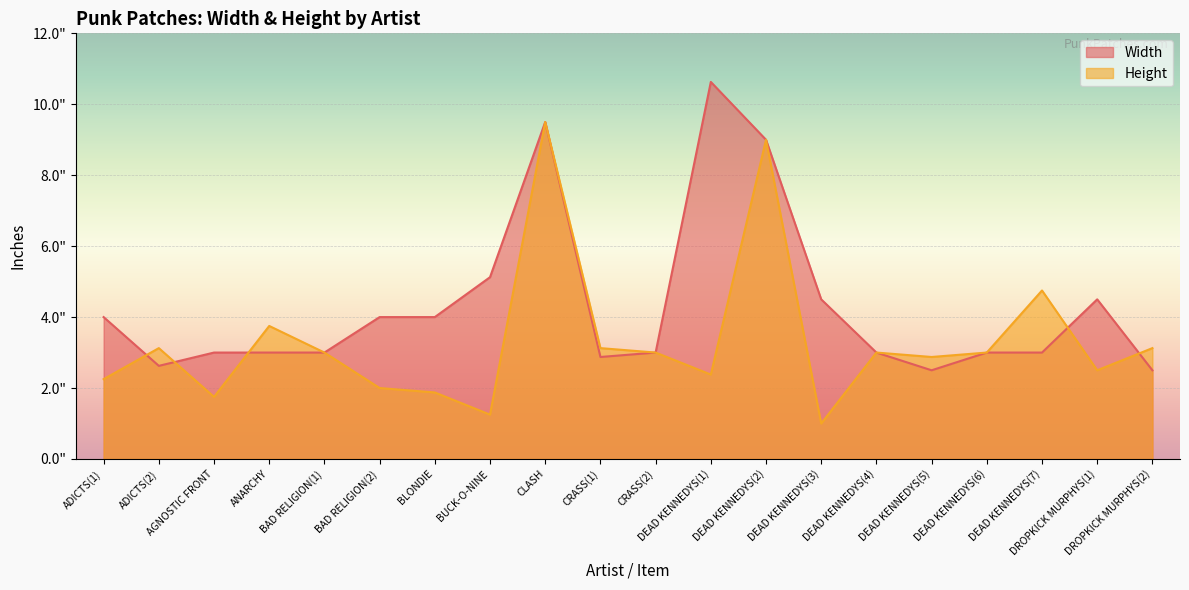

What position from the left is CRASS(2)?

11